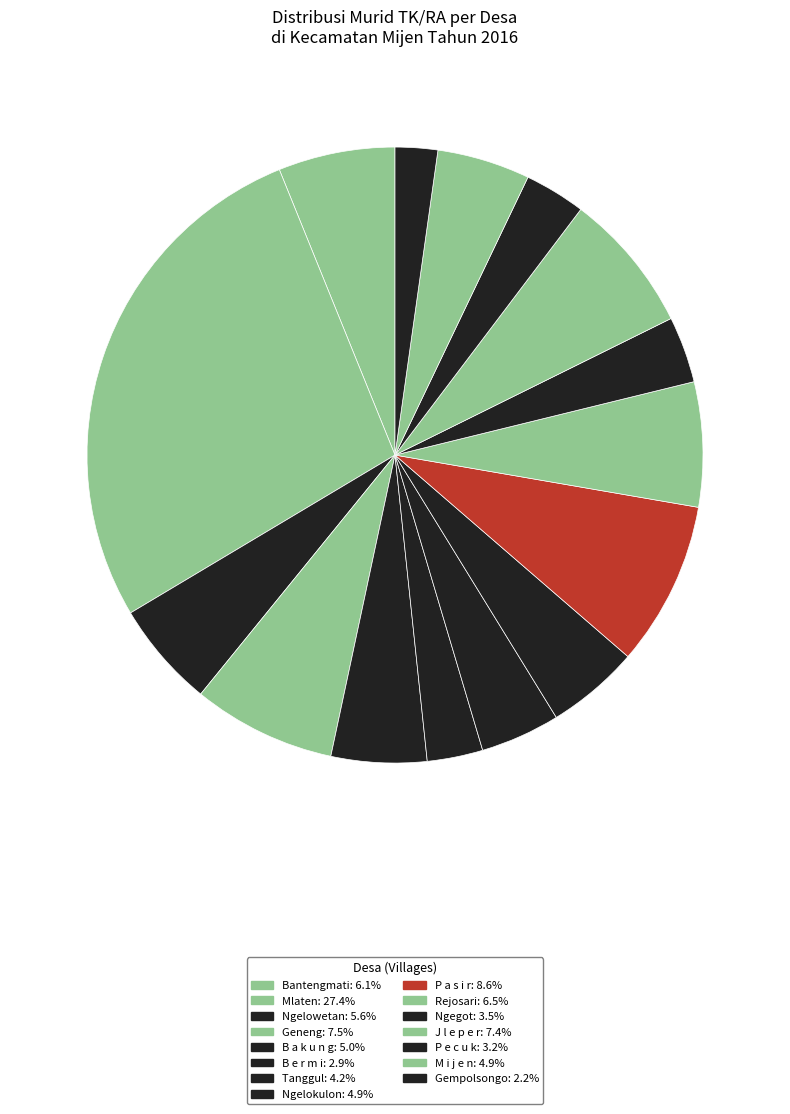

How many segments does this pie chart have?

15